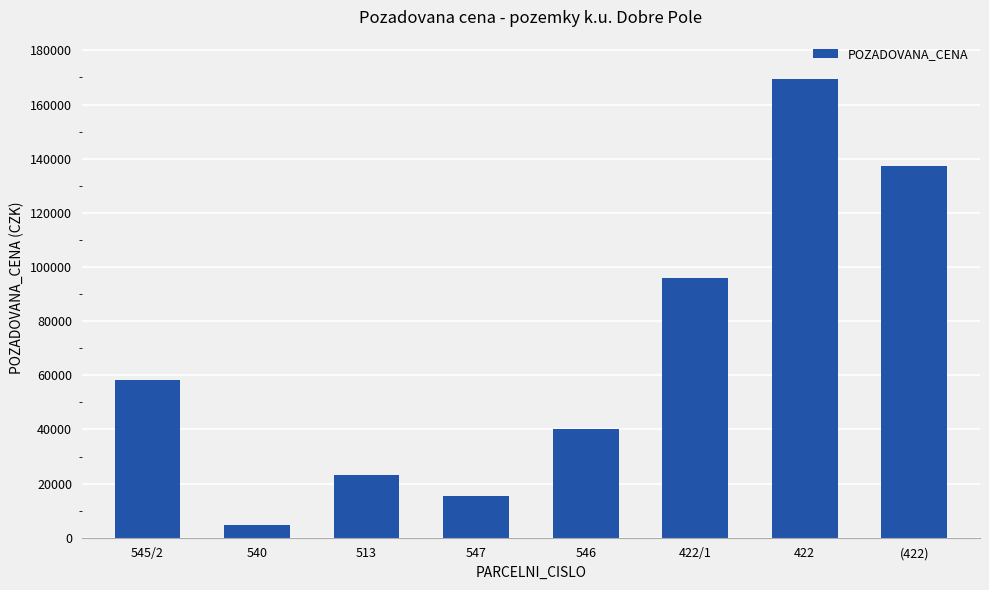

Reading left to right, list all the values displayed in this chart.

58192	4713	23154	15572	40160	96120	169460	137360